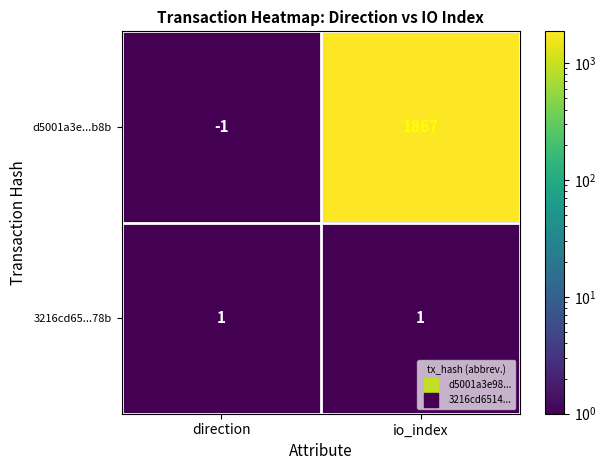

Rank the series at direction from highest to lowest value.

3216cd65...78b, d5001a3e...b8b